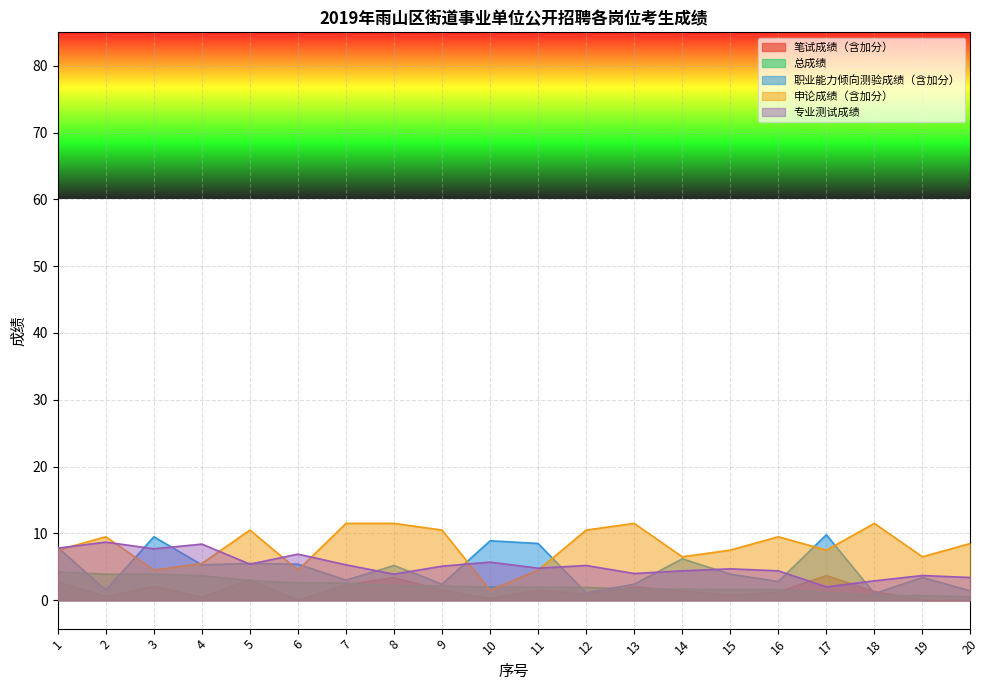

What is the difference between the maximum and minimum values in the 笔试成绩（含加分） series?

3.7